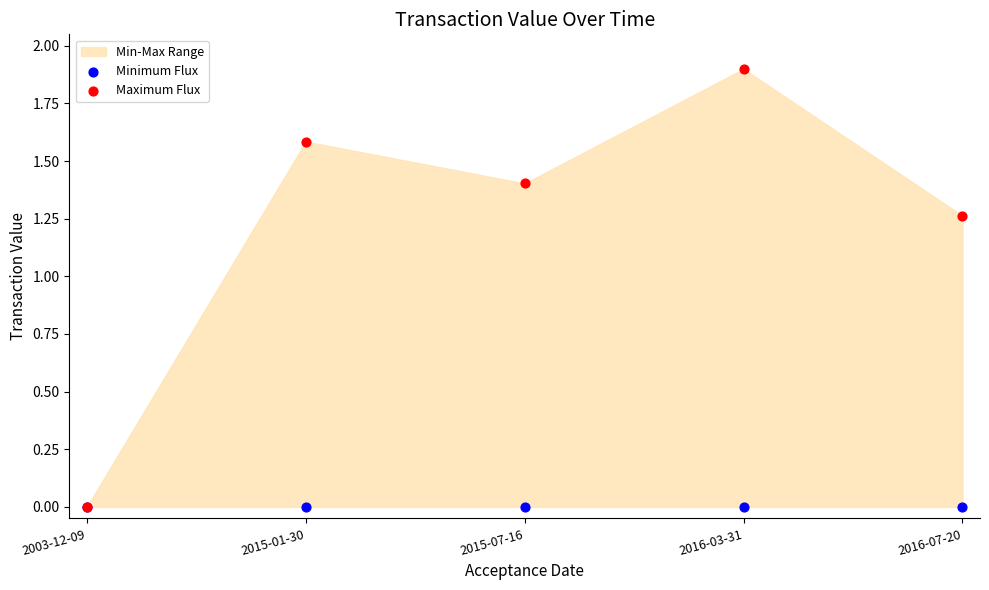

Which series contains the lowest Y value?

Minimum Flux